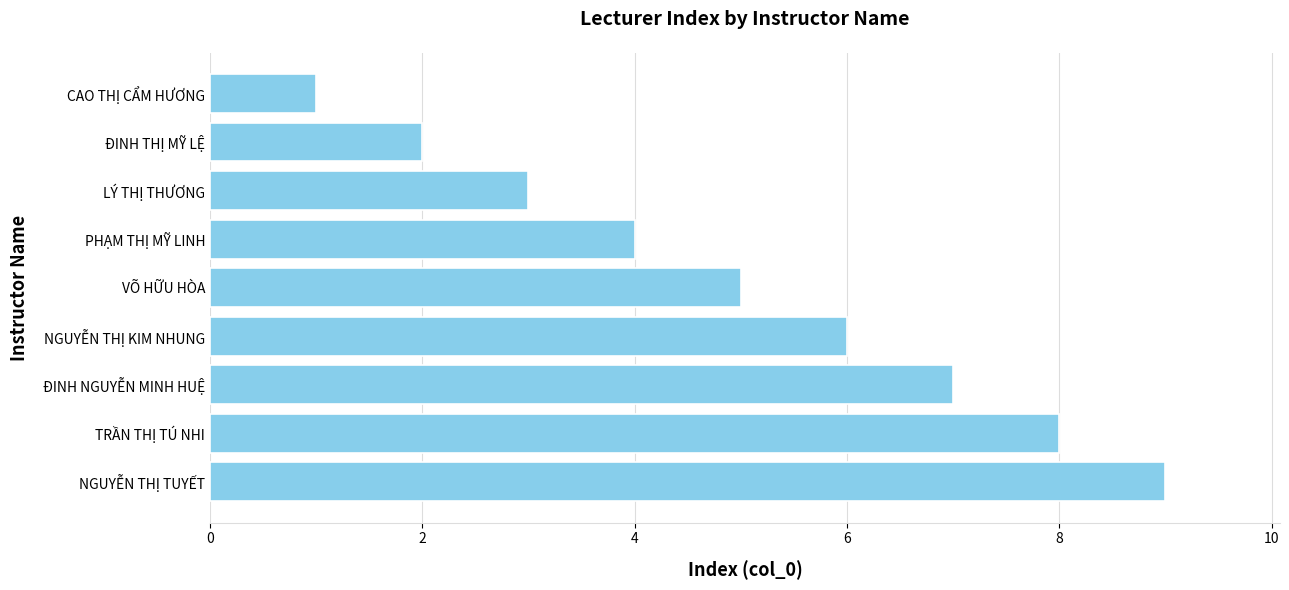

What is the label of the 6th bar from the bottom?

PHẠM THỊ MỸ LINH